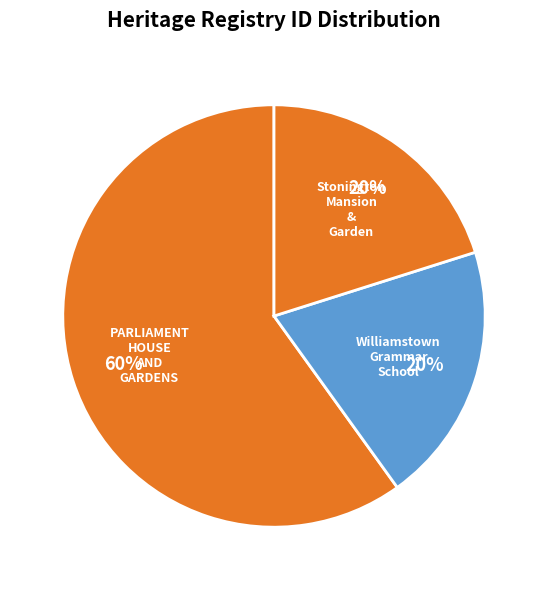

To the nearest percent, what percentage of the pie is PARLIAMENT HOUSE AND GARDENS?

60%